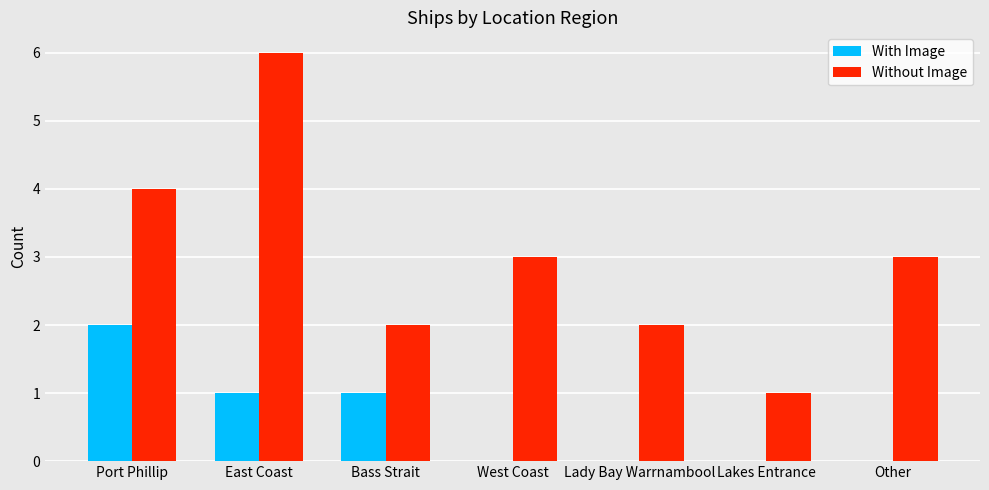

The Without Image series shows 10 at East Coast. True or false?

False